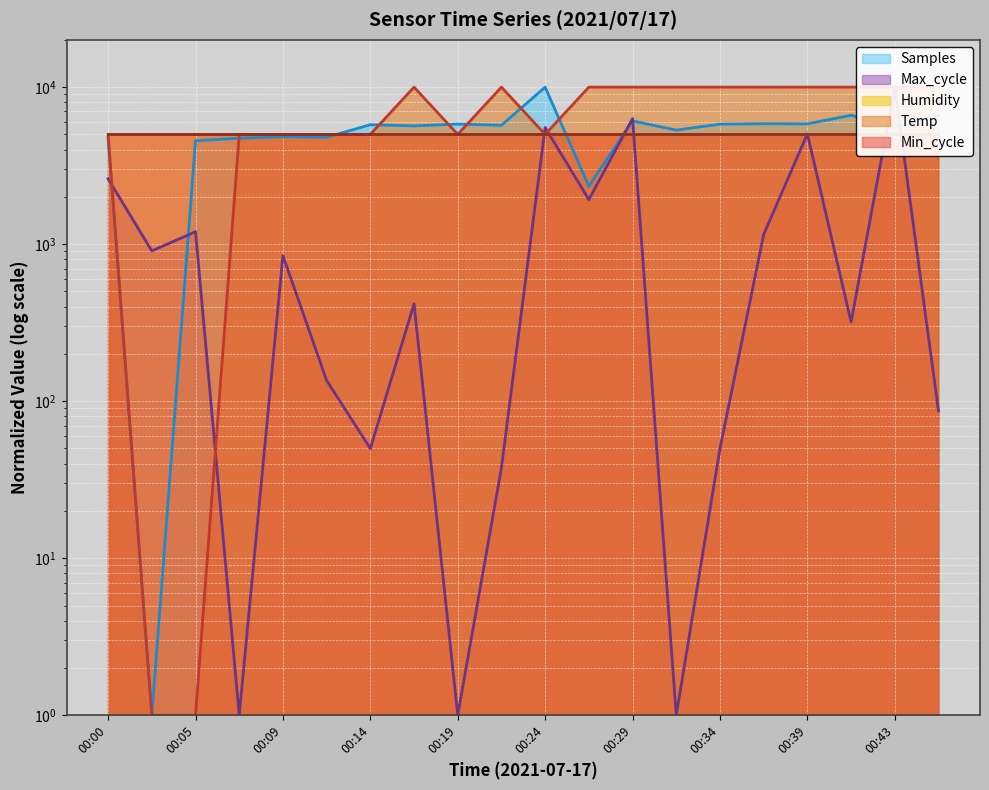

What is the approximate value of Max_cycle at 00:07?

1.0